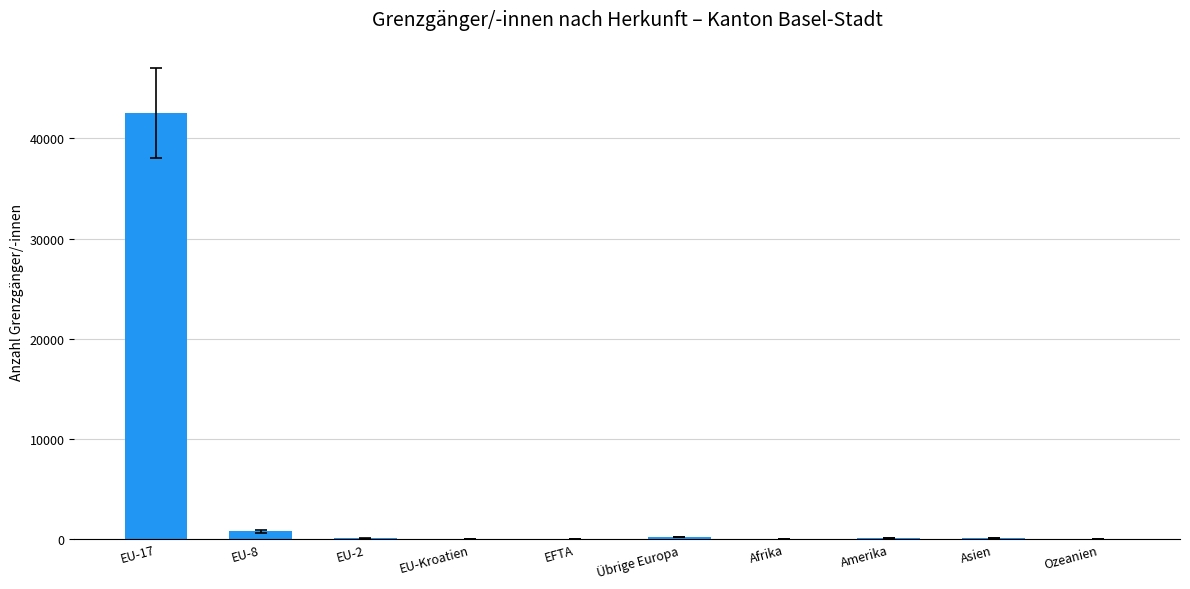

Count the number of data series in this chart.

1